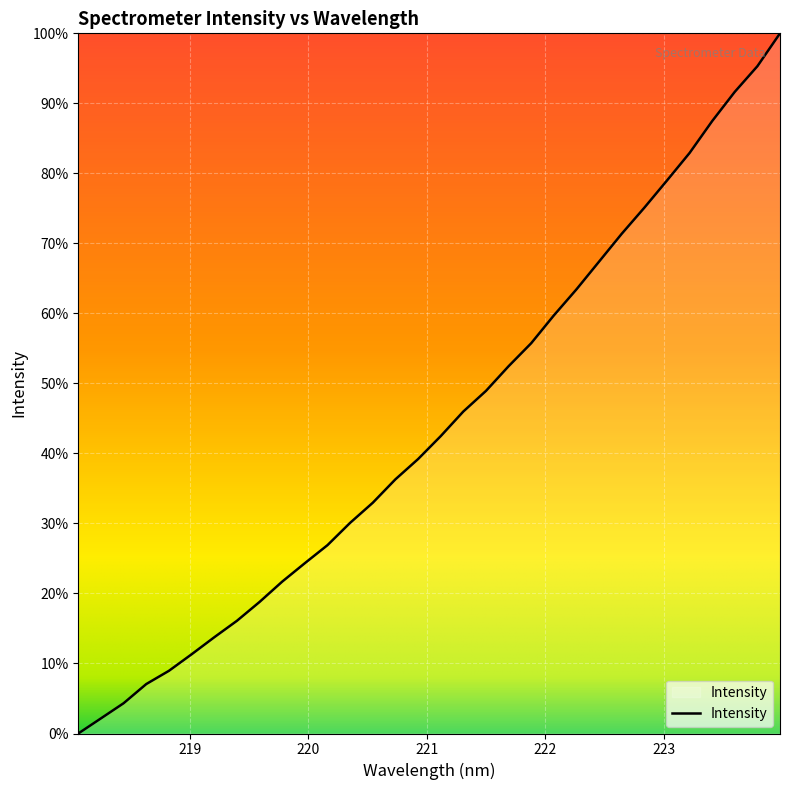

Does the chart have visible grid lines?

Yes